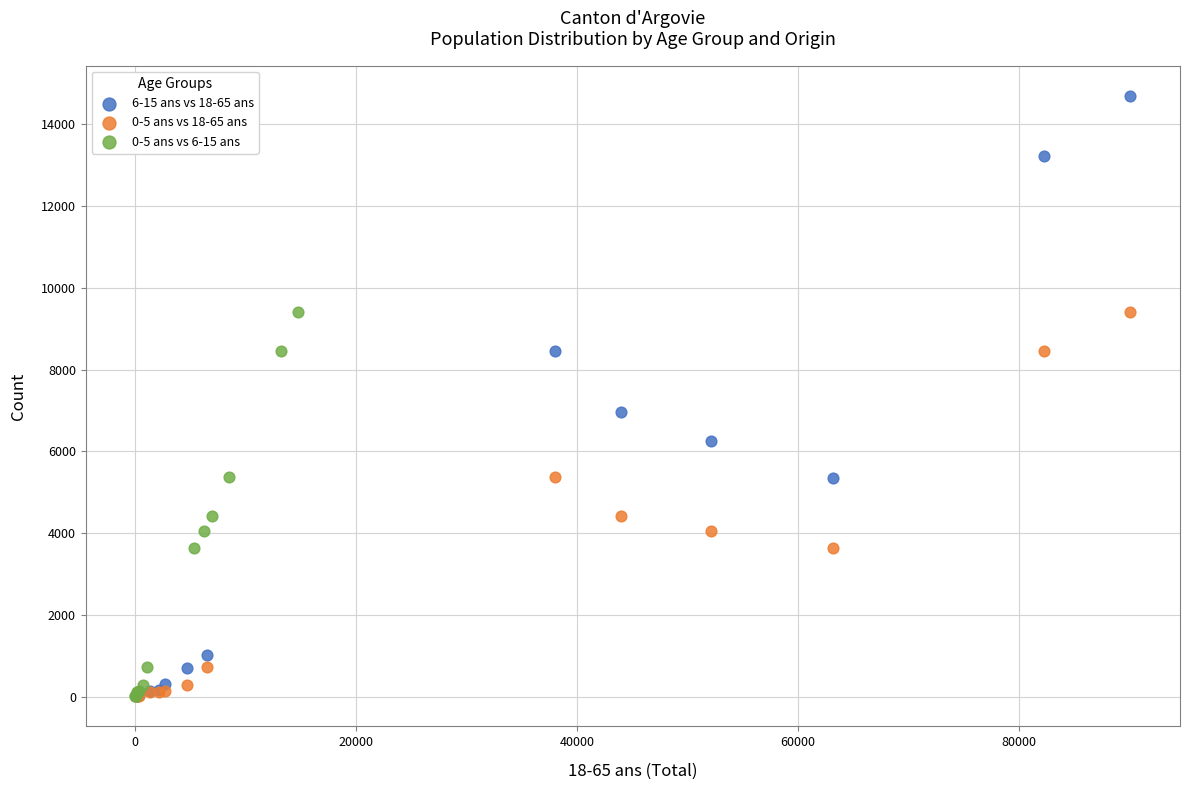

Which series has the widest spread of Y values?

6-15 ans vs 18-65 ans